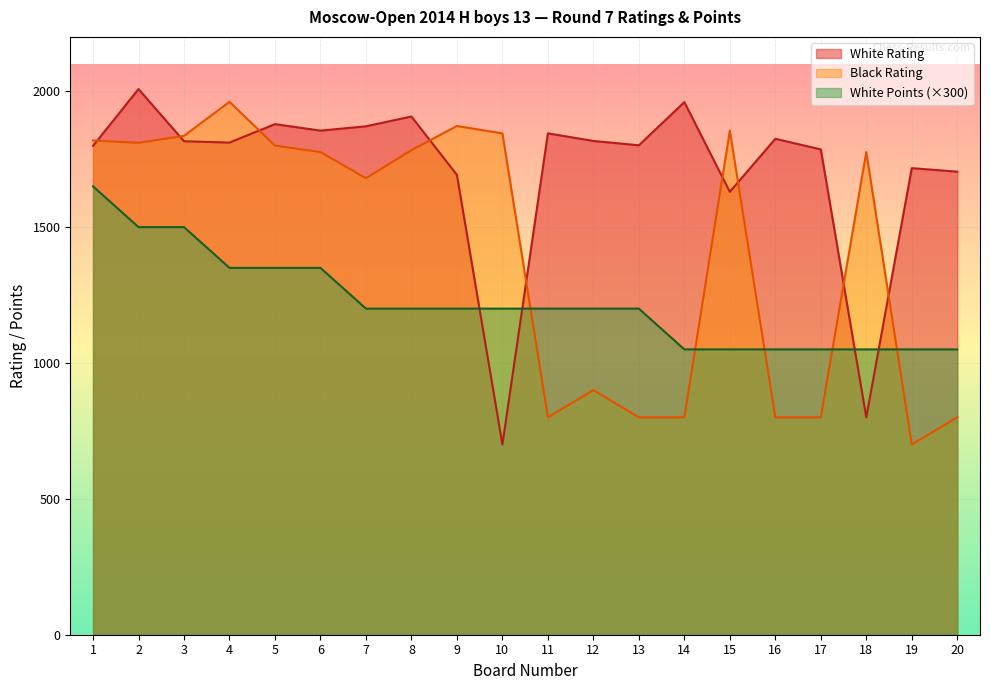

Which category has the lowest value across all series?

10